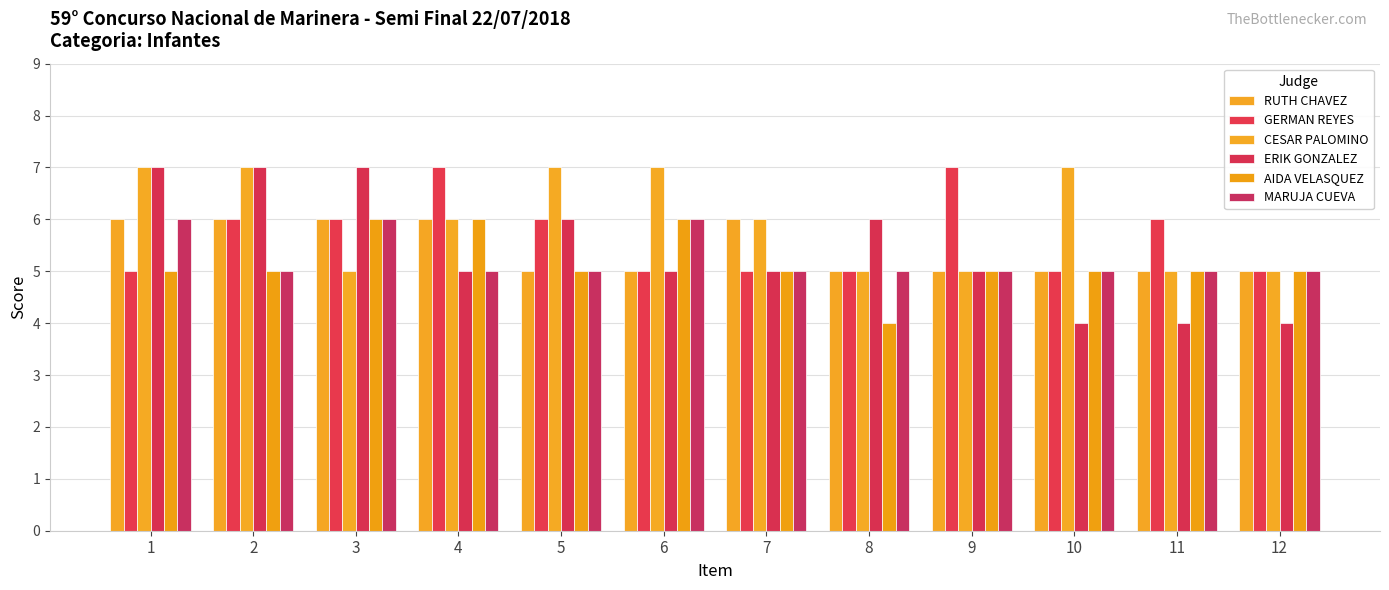

Rank the categories by GERMAN REYES value from highest to lowest.

4, 9, 2, 3, 5, 11, 1, 6, 7, 8, 10, 12